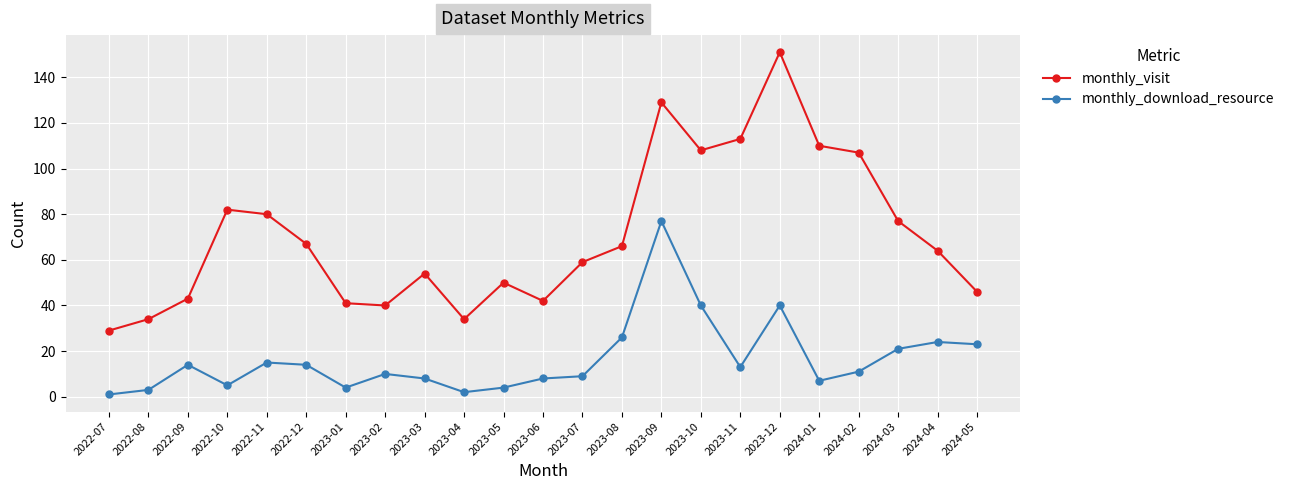

At 2022-12, list the series in order from smallest to largest.

monthly_download_resource, monthly_visit